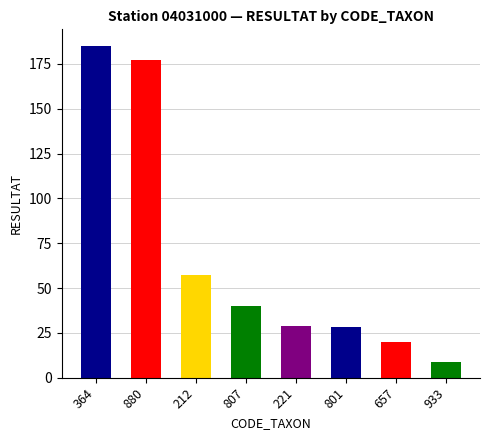

How many distinct data groups are displayed?

1